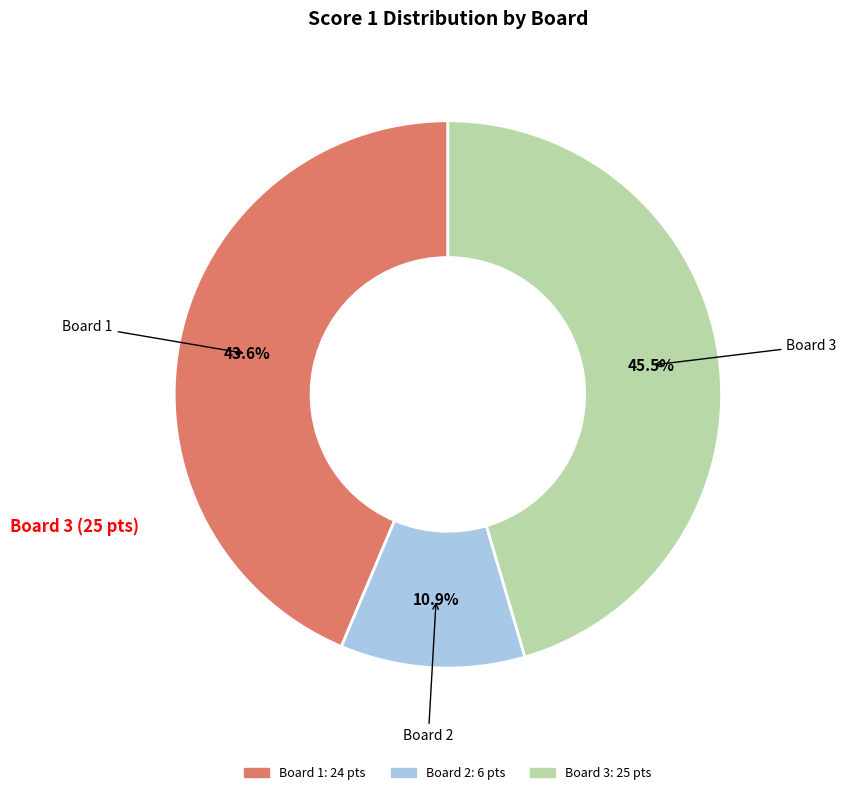

Does any single category account for the majority?

No